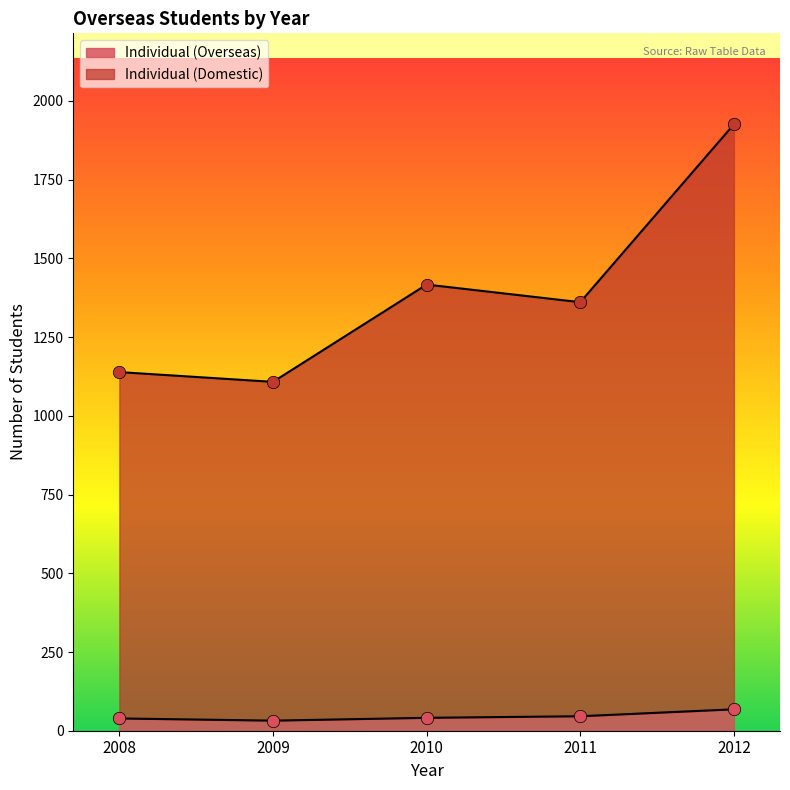

Which series has the largest total across all categories?

Individual (Domestic)